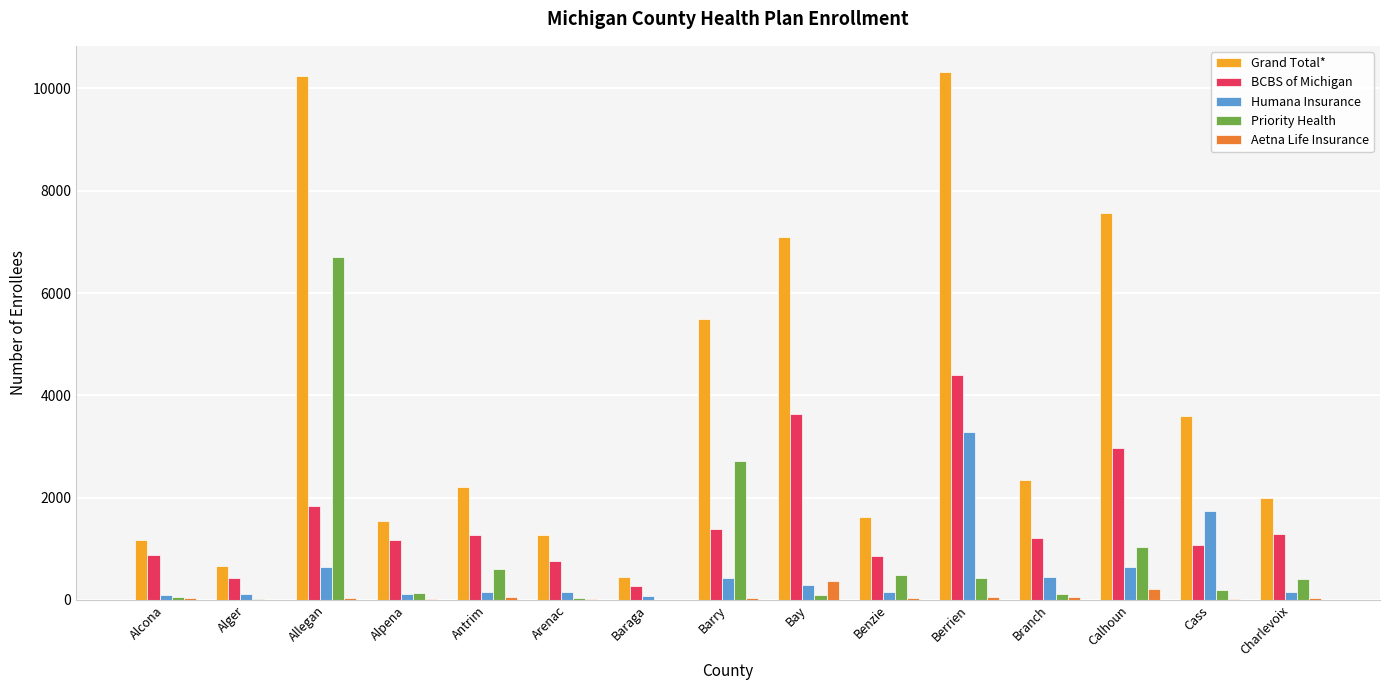

The Grand Total* series shows 1172 at Alcona. True or false?

True